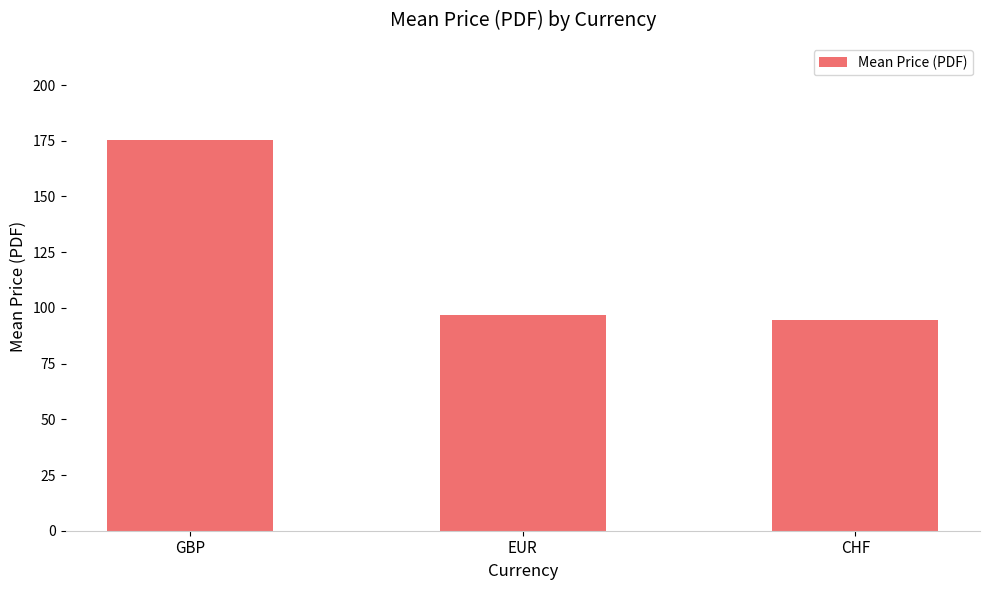

Which has a higher value, CHF or GBP?

GBP